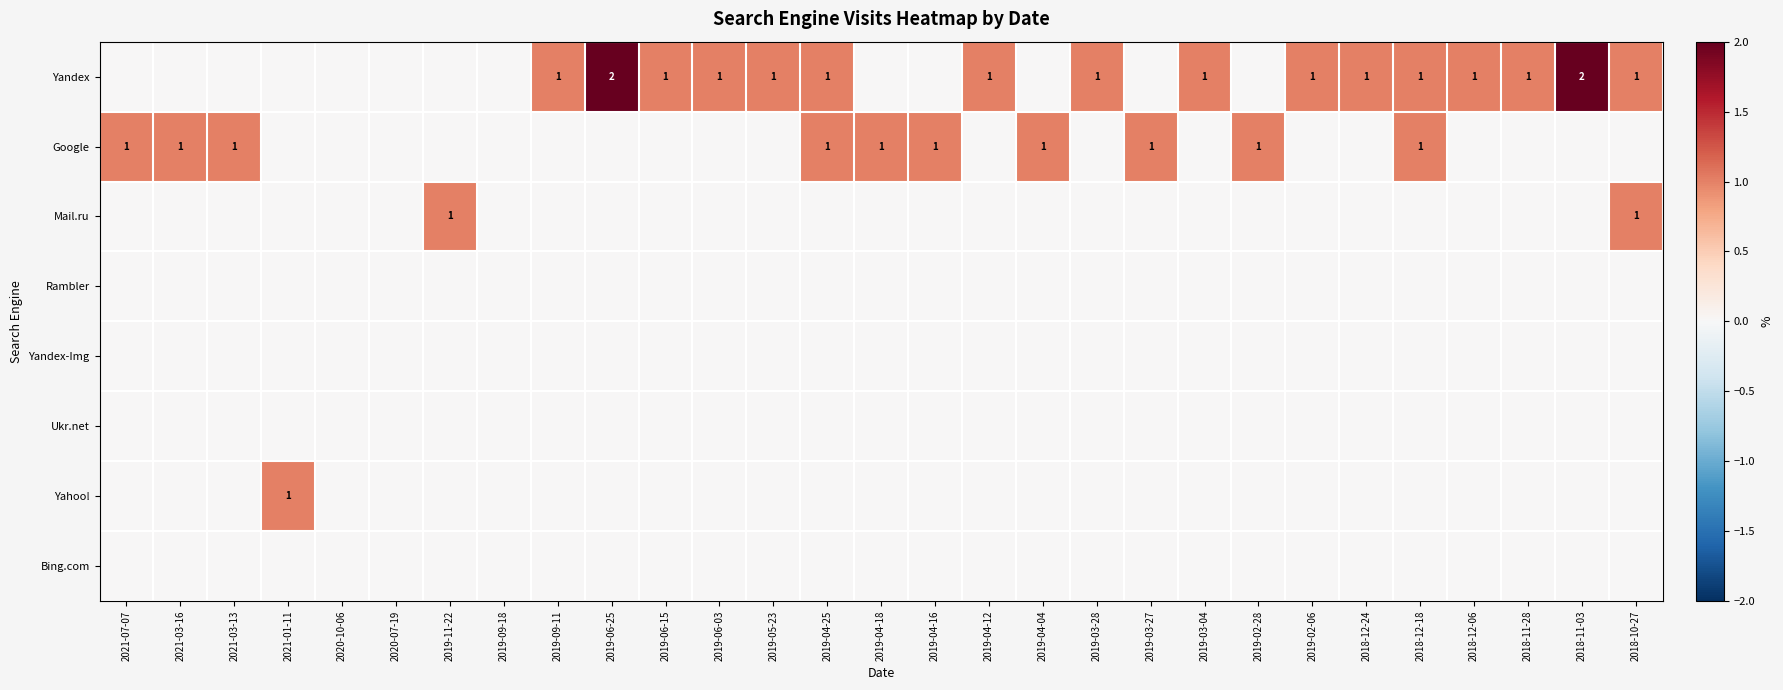

How many positive values does the Yandex series have?

16